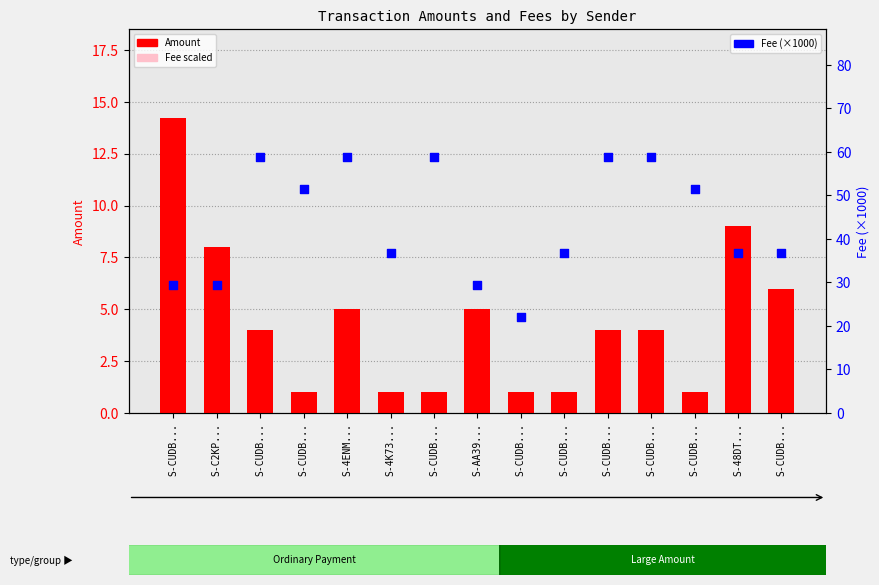

Which series contains the lowest Y value?

Fee scaled